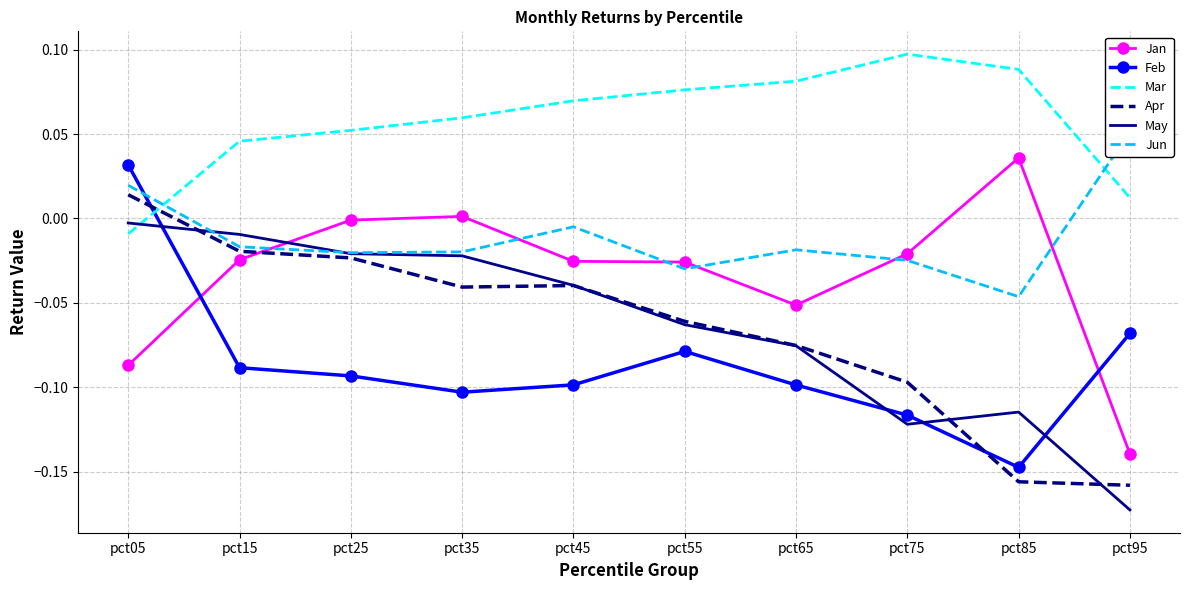

Rank the series by their maximum value, from lowest to highest.

May, Apr, Feb, Jan, Jun, Mar